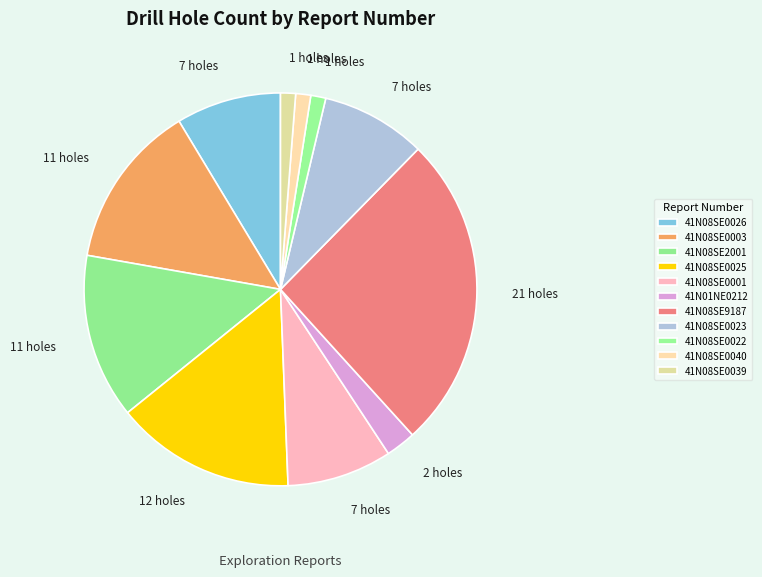

To the nearest percent, what portion does 41N08SE0023 represent?

9%